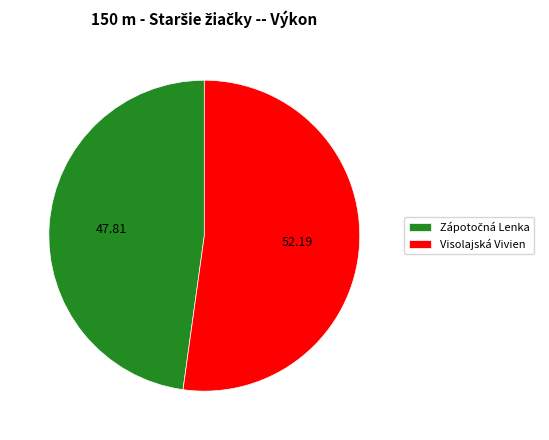

Does Visolajská Vivien account for over 50% of the chart?

Yes